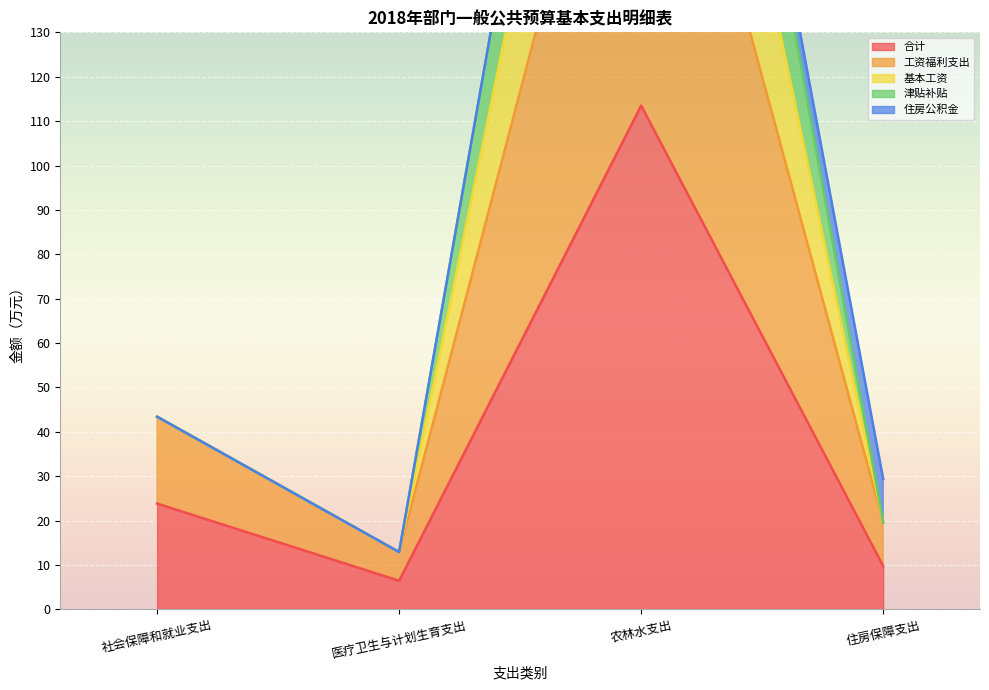

At which label does 津贴补贴 reach its peak?

农林水支出